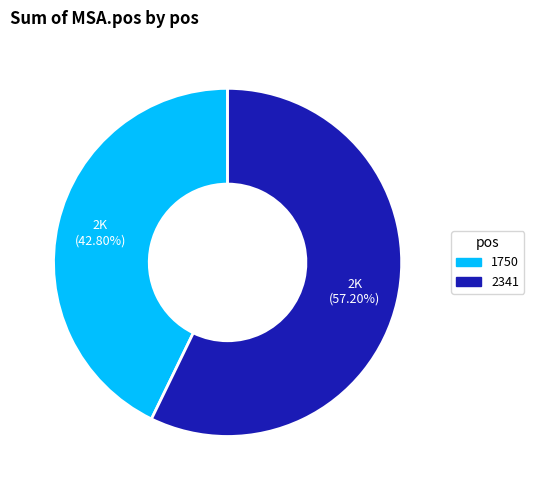

Is there a majority slice in this chart?

Yes